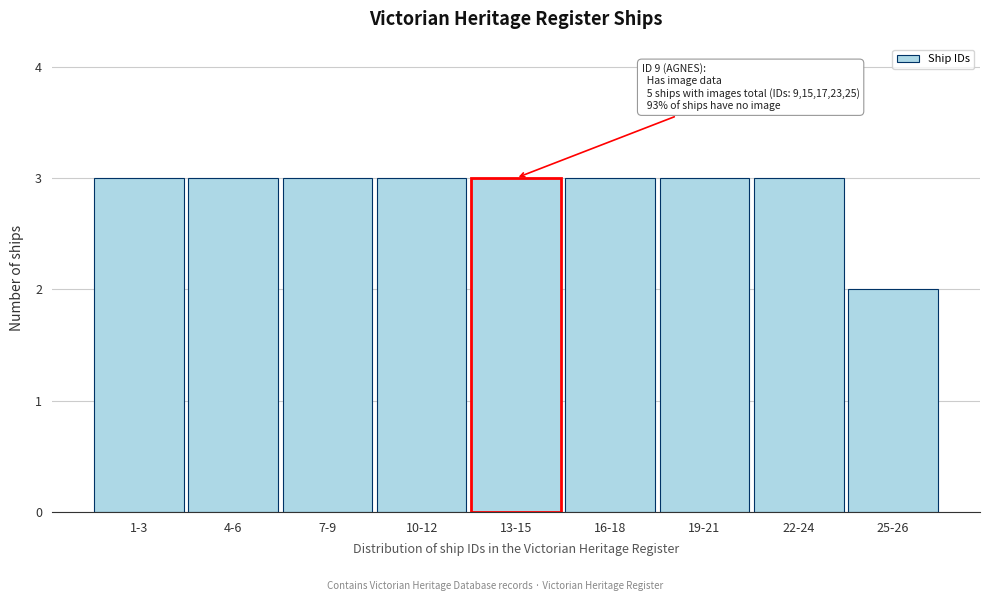

Reading left to right, what are all the values shown in this chart?

1-3=3	4-6=3	7-9=3	10-12=3	13-15=3	16-18=3	19-21=3	22-24=3	25-26=2